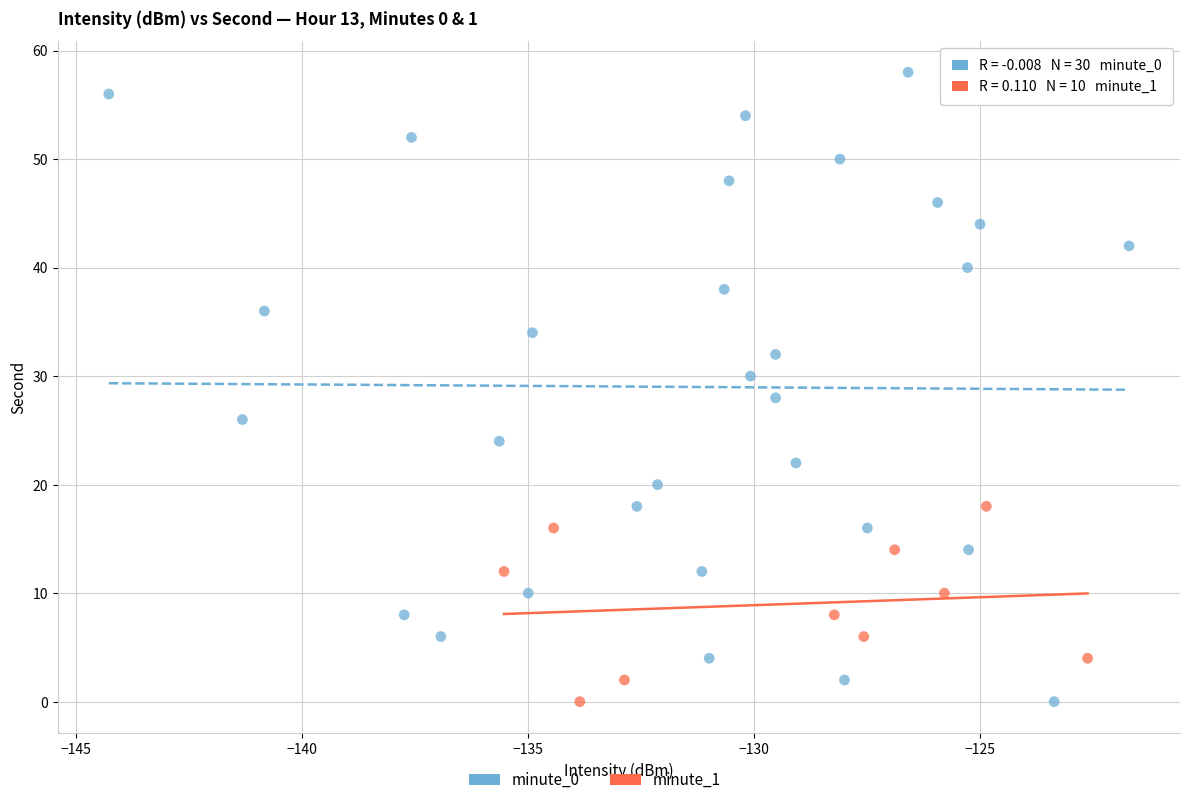

Which series contains the highest Y value?

minute_0